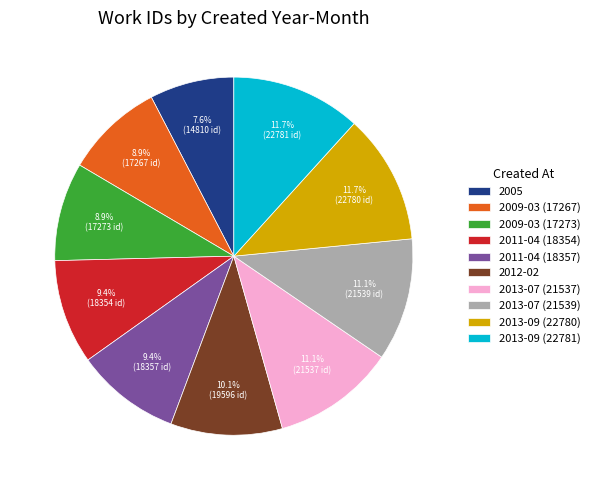

What is the smallest slice in the pie chart?

2005